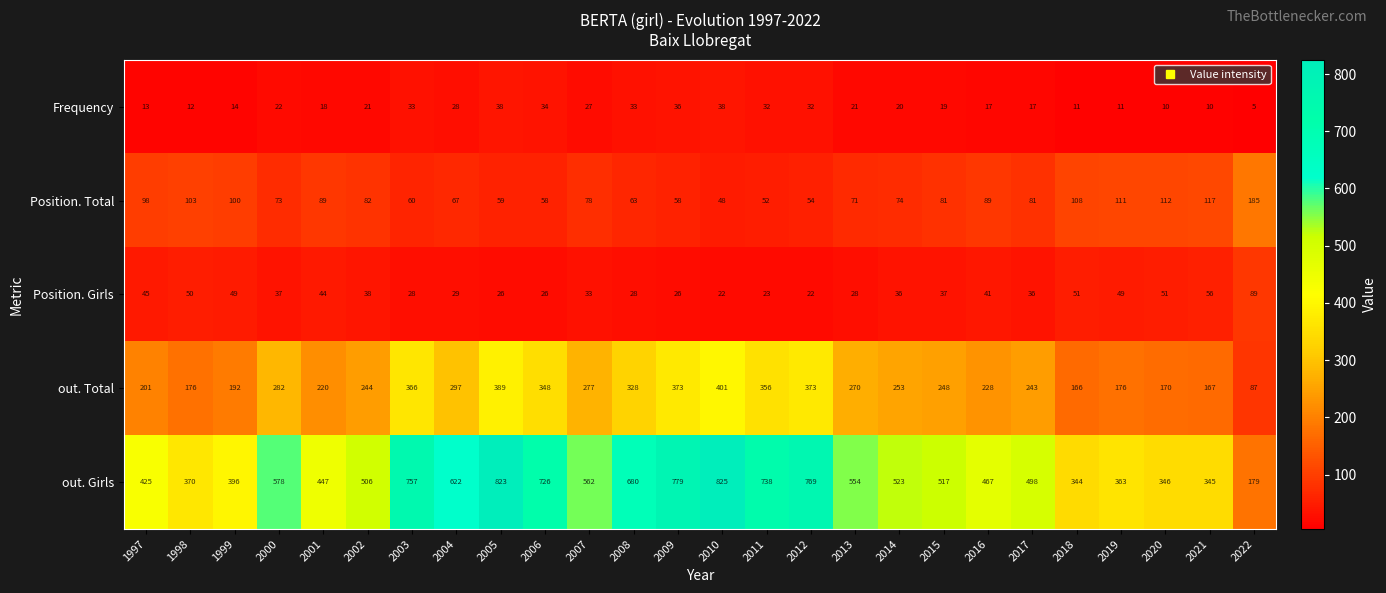

What is the smallest value displayed?

5